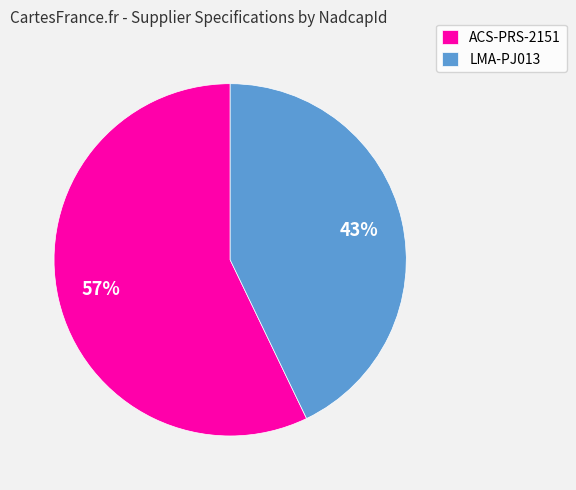

How many segments does this pie chart have?

2